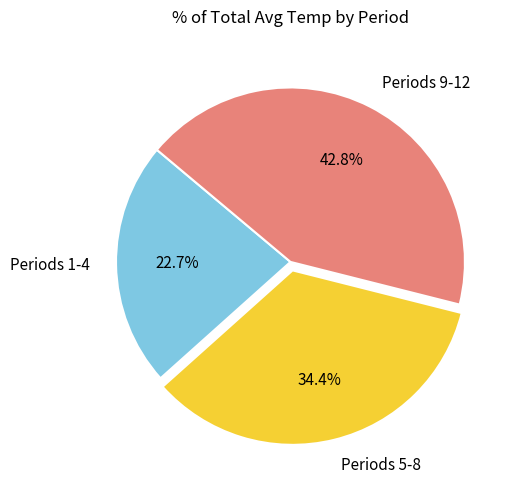

Which slice is the smallest?

Periods 1-4